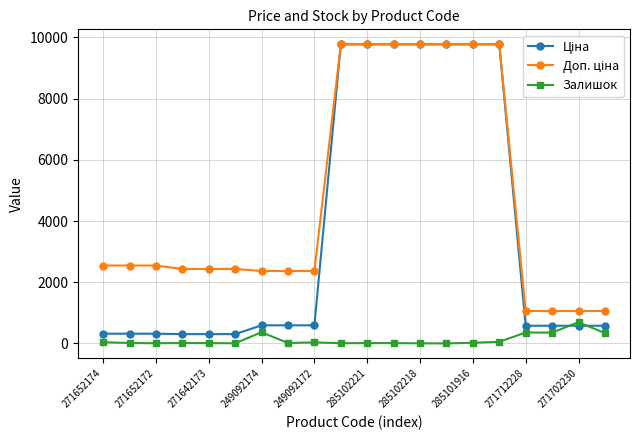

True or false: Залишок has more than 1 points higher than both neighbors.

True